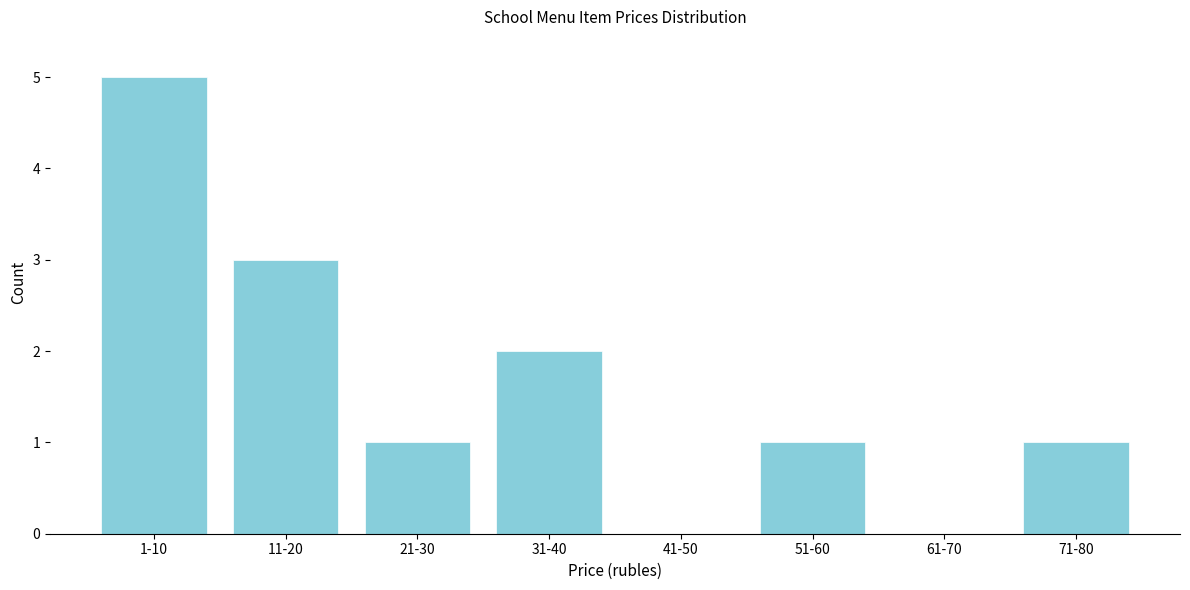

Reading left to right, list all the values displayed in this chart.

1-10=5	11-20=3	21-30=1	31-40=2	41-50=0	51-60=1	61-70=0	71-80=1